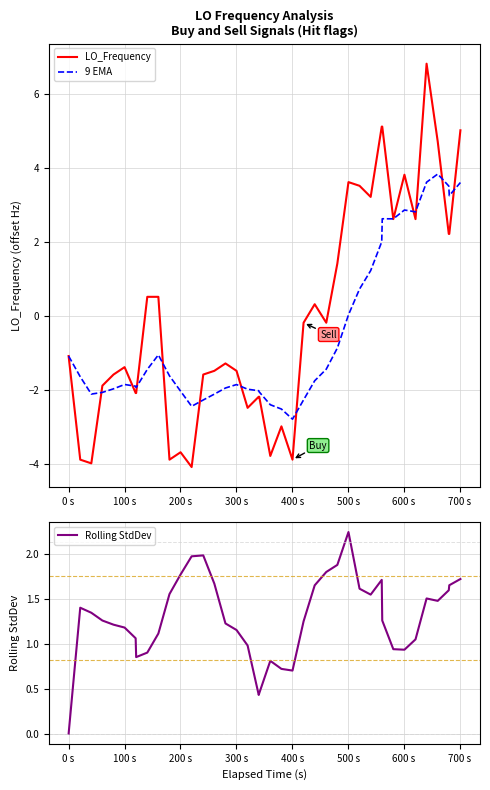

What is the maximum value for 9 EMA?

3.8